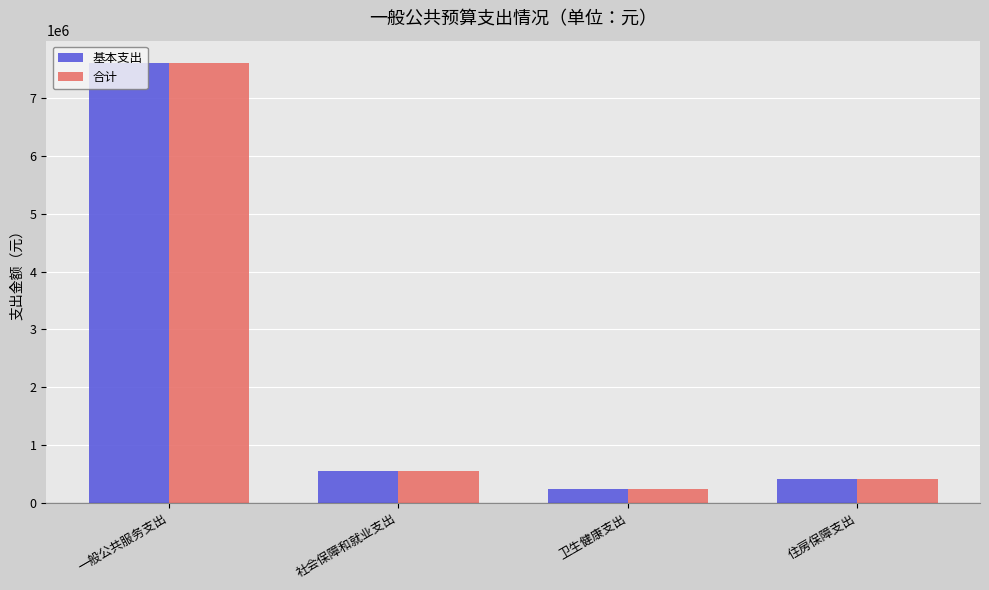

What is the smallest value displayed?

235173.9